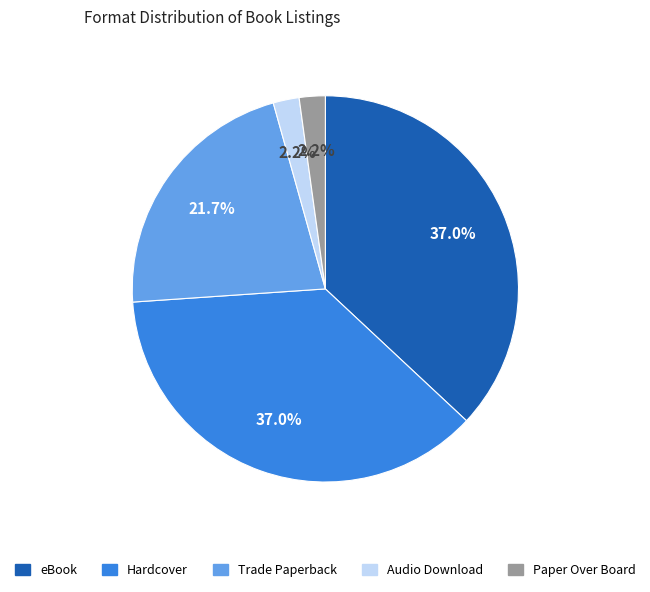

To the nearest percent, what percentage of the pie is Trade Paperback?

22%